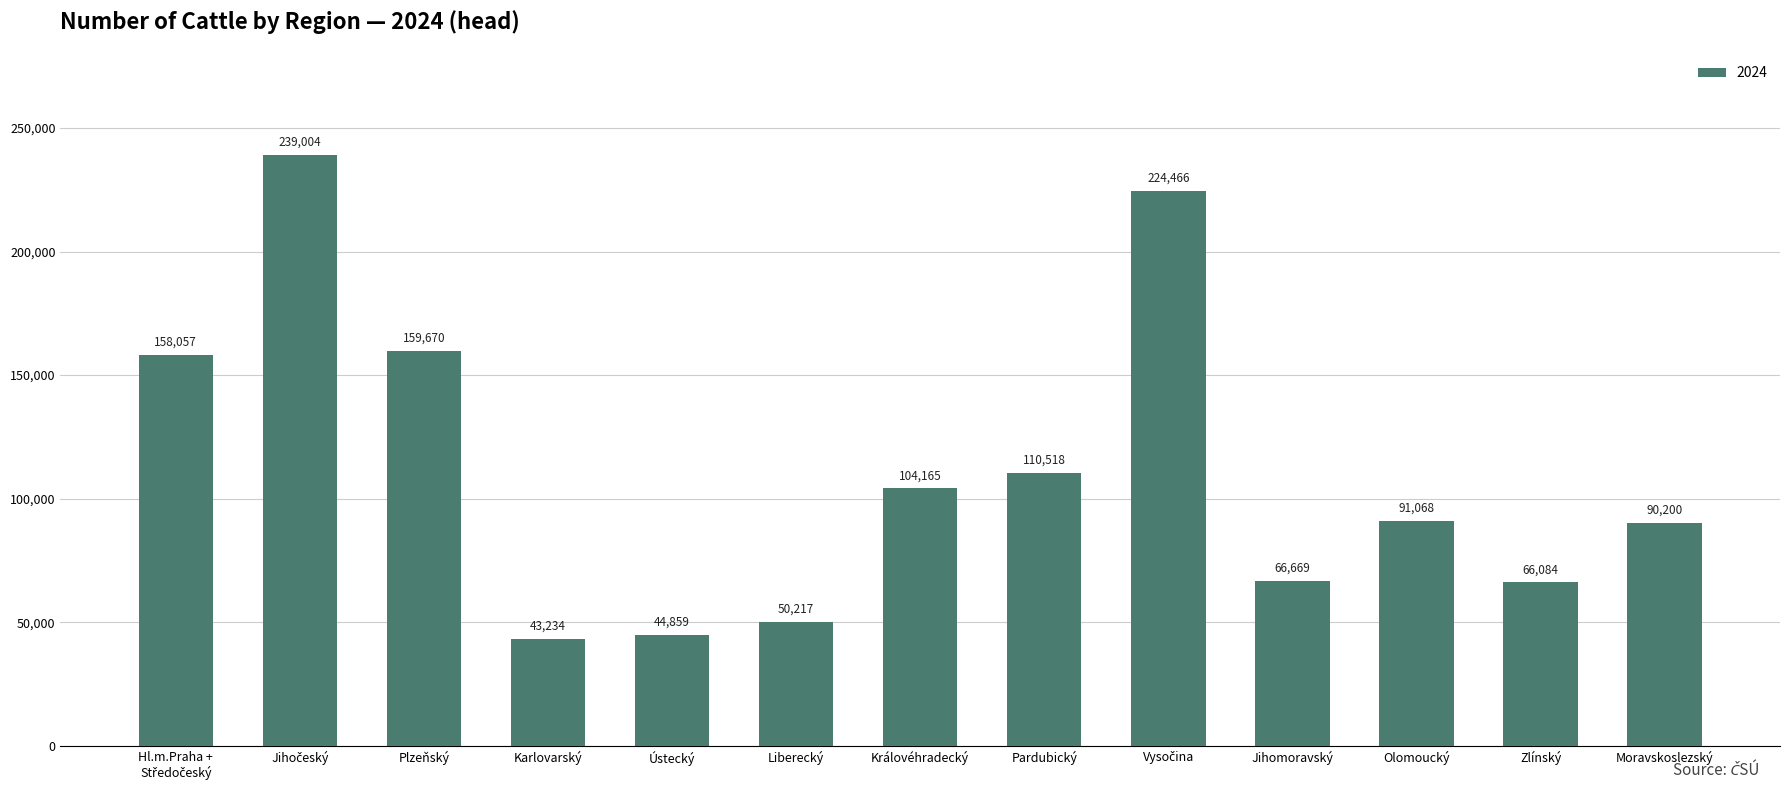

What is the ratio of the value at Olomoucký to the value at Plzeňský?

0.6